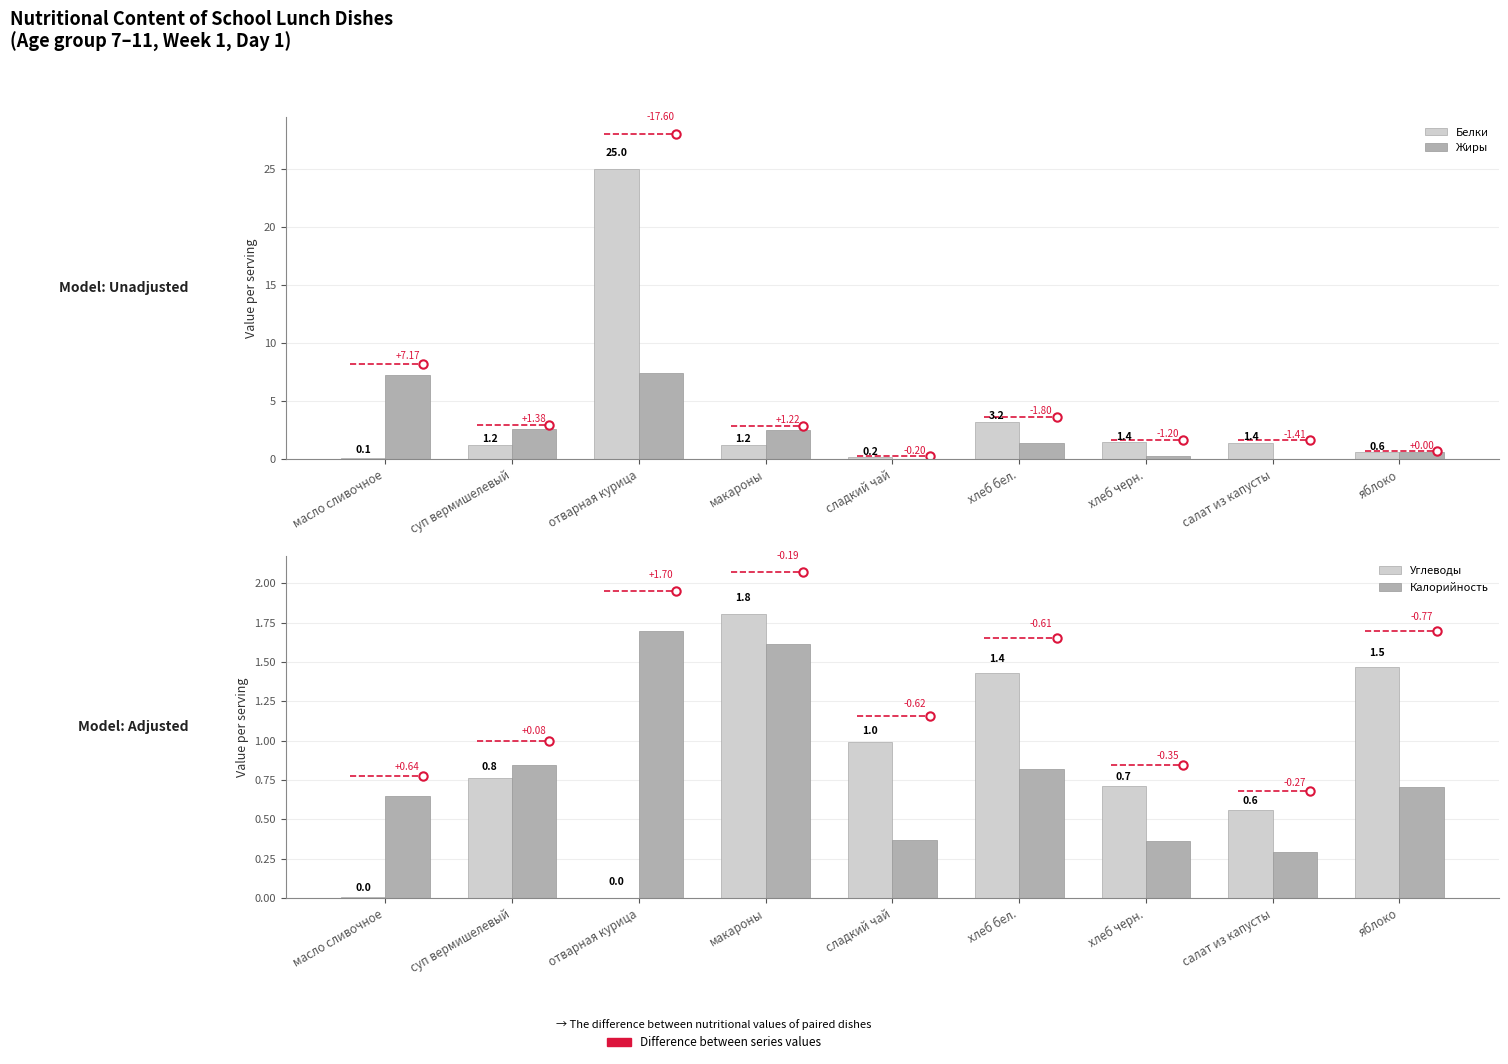

The Калорийность series shows 0.5 at салат из капусты. True or false?

False